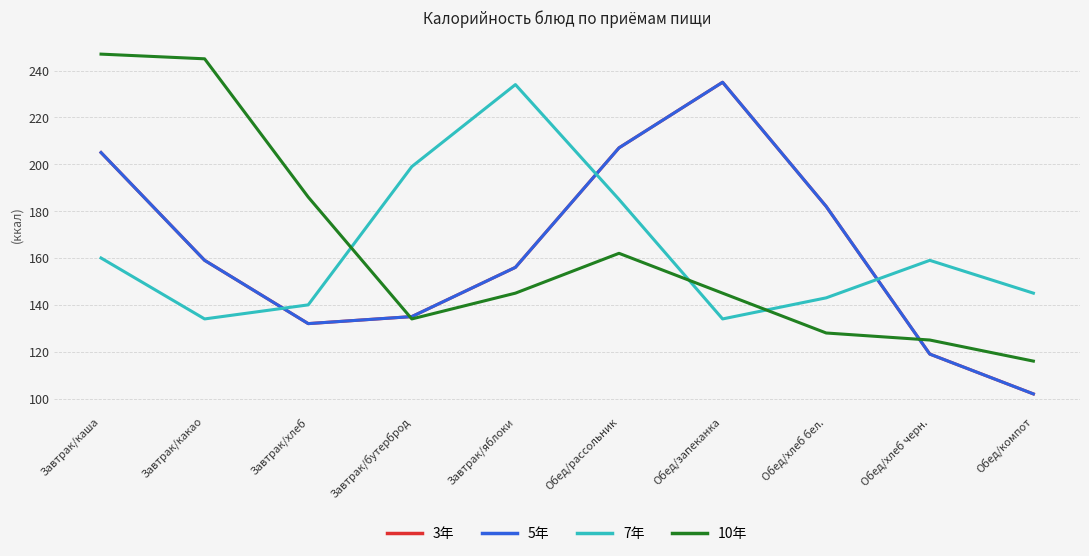

How many interior local valleys does the 5年 series have?

1